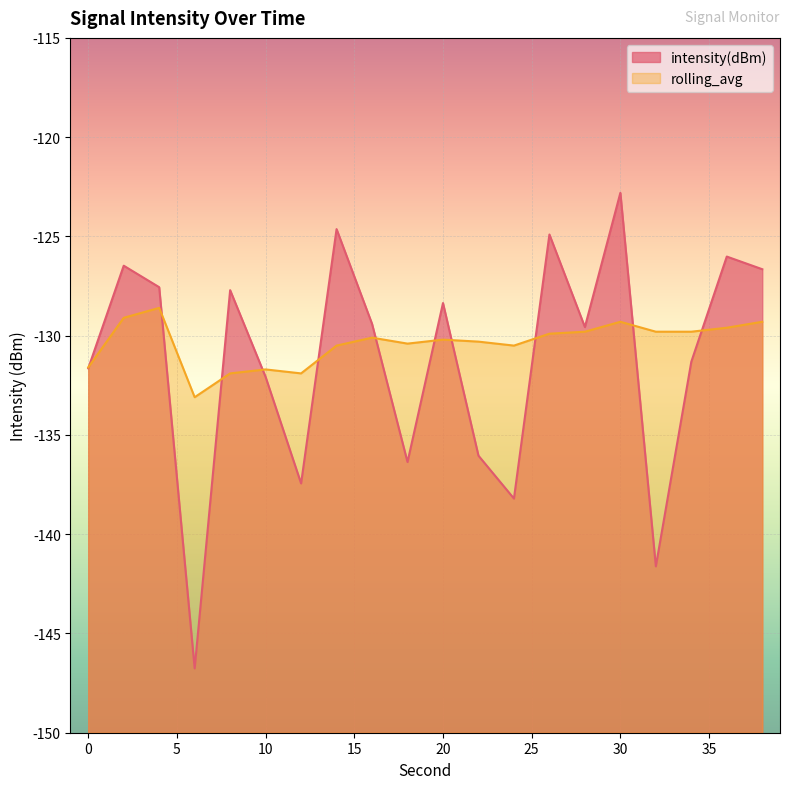

Which series has the largest total across all categories?

rolling_avg